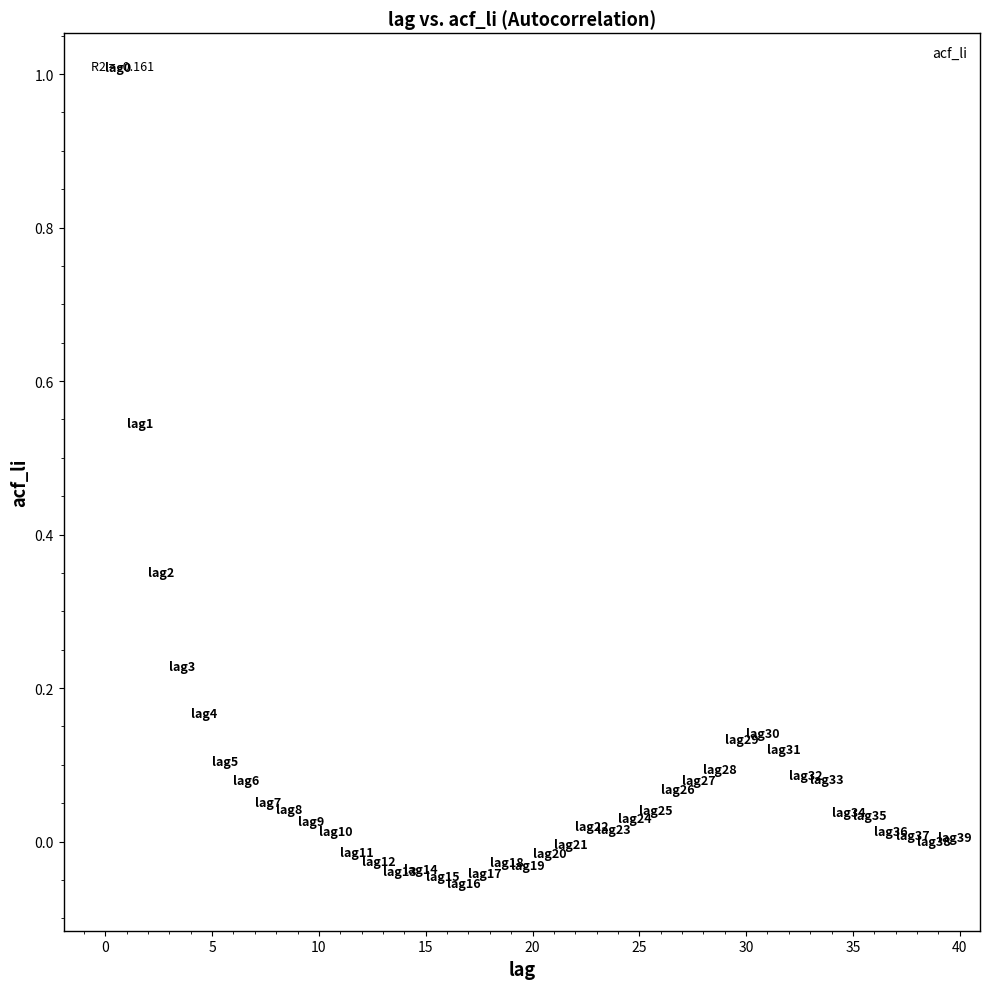

What is the range of Y values (max minus min)?

1.1